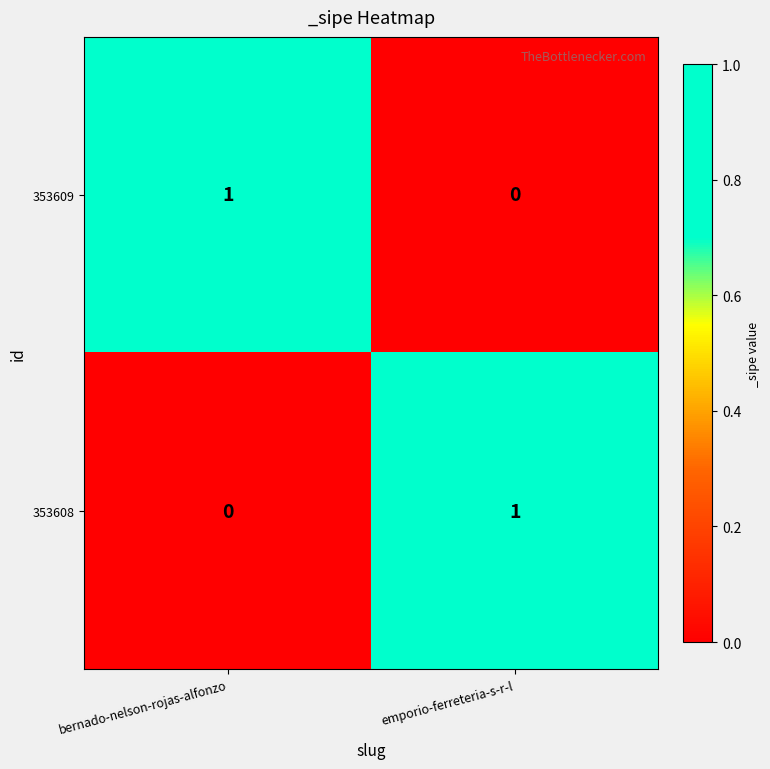

The value of 353609 at bernado-nelson-rojas-alfonzo is 2. True or false?

False